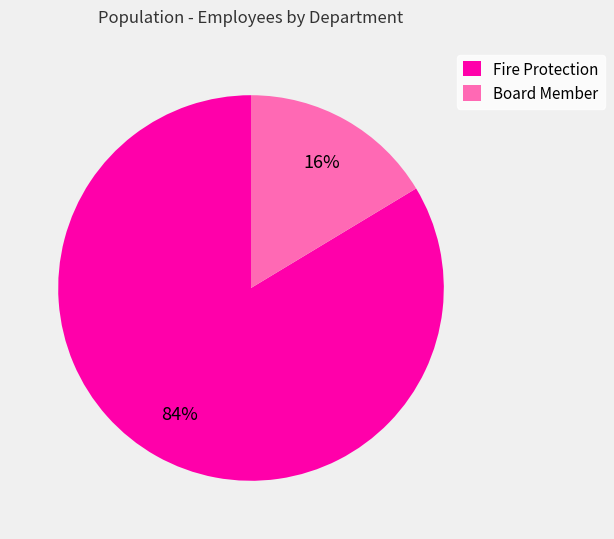

Count the number of slices in the pie.

2